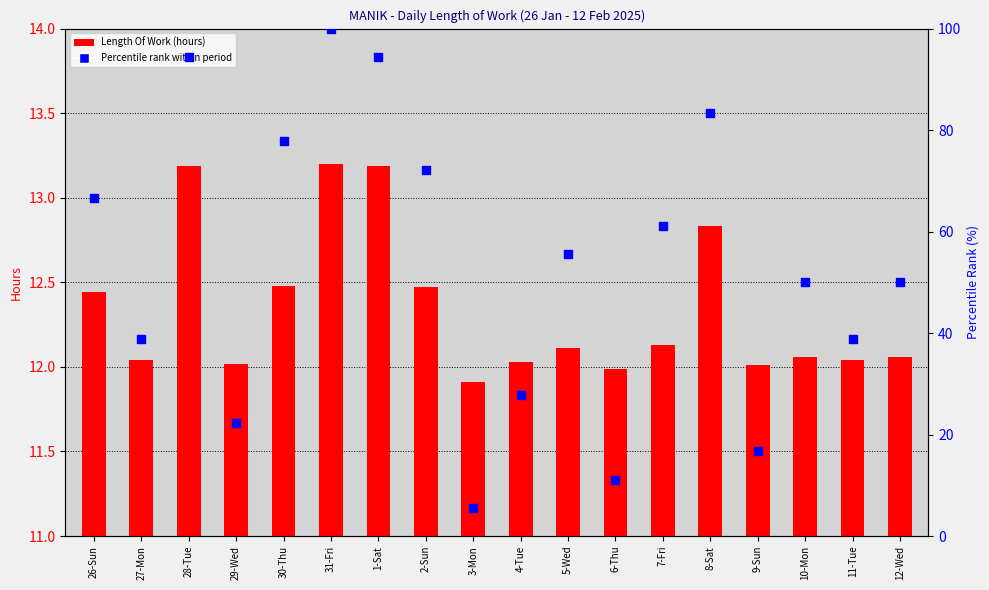

At how many categories does at least one series exceed 82?

4